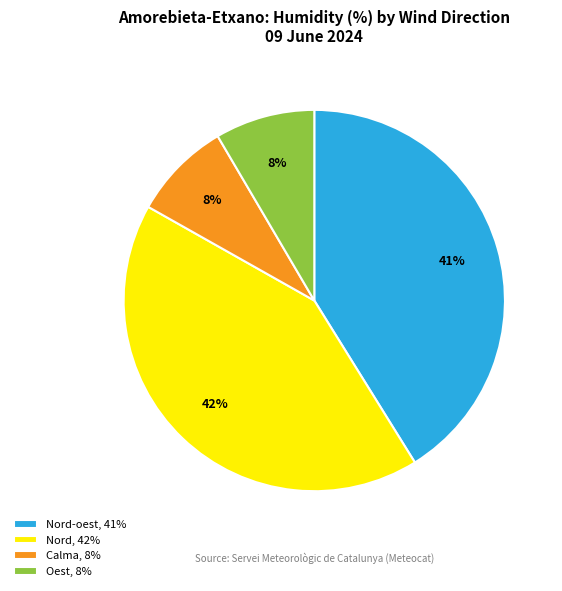

To the nearest percent, what is the average slice percentage?

25%